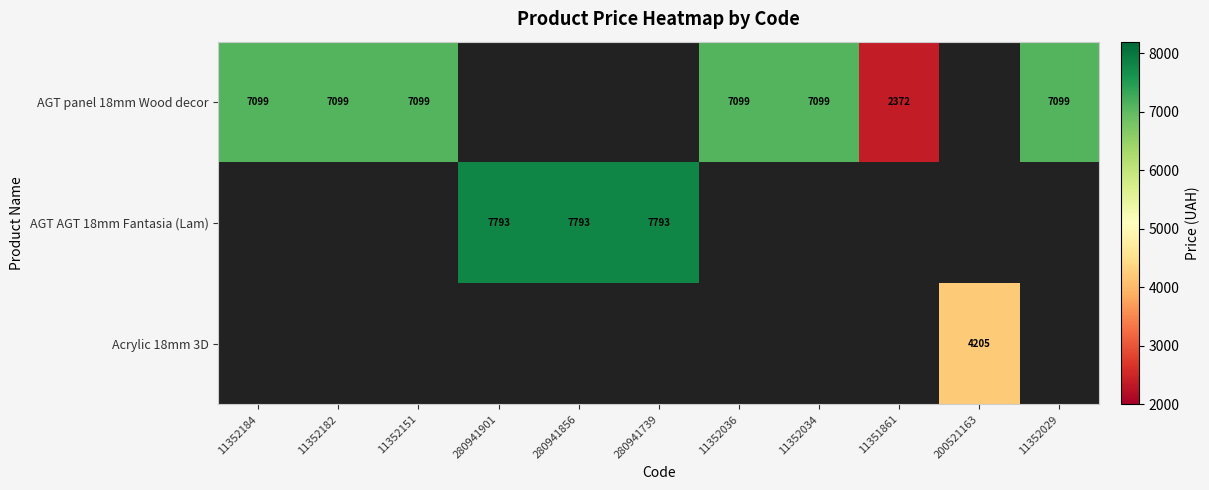

Which series has the widest spread of values?

AGT panel 18mm Wood decor